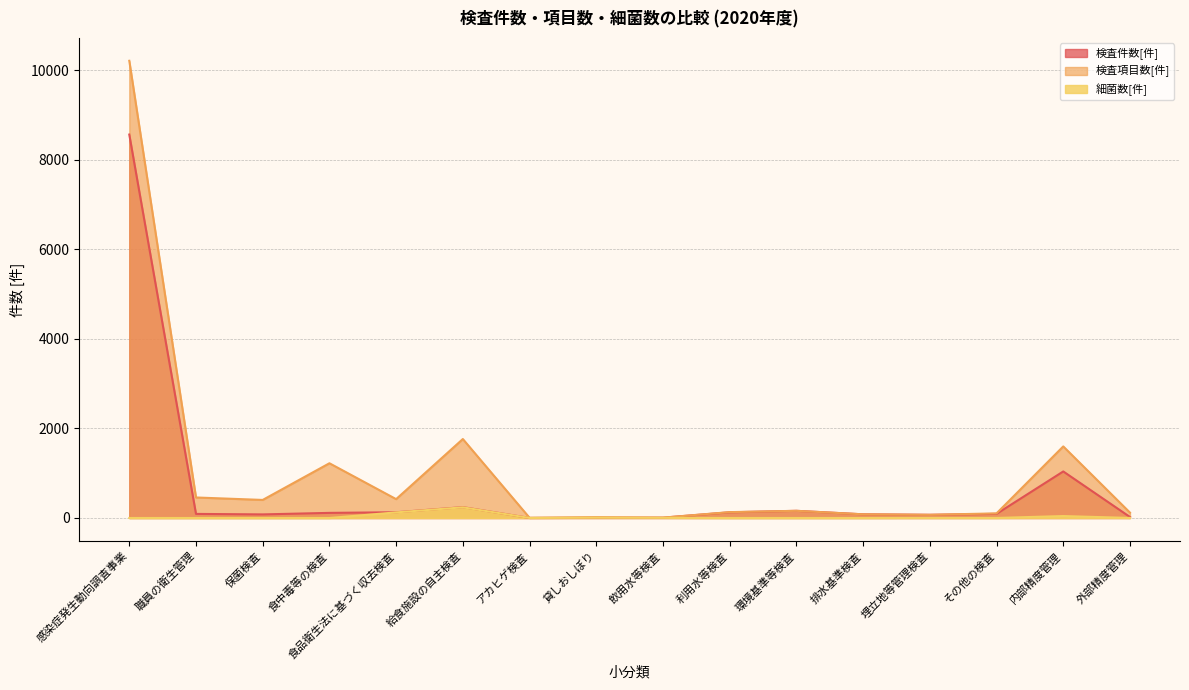

Which series has the largest range (max minus min)?

検査項目数[件]